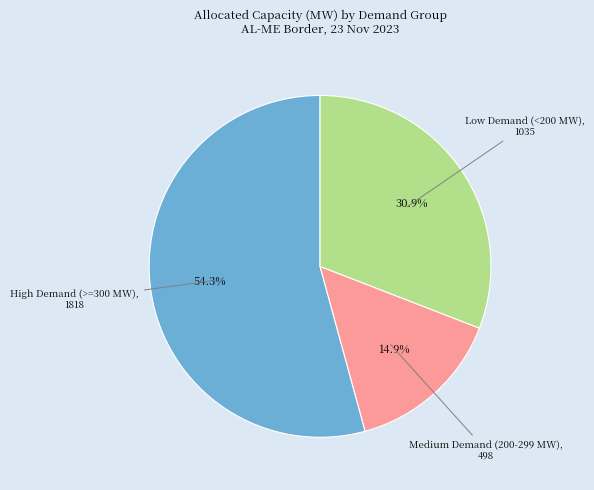

How many slices are in this pie chart?

3